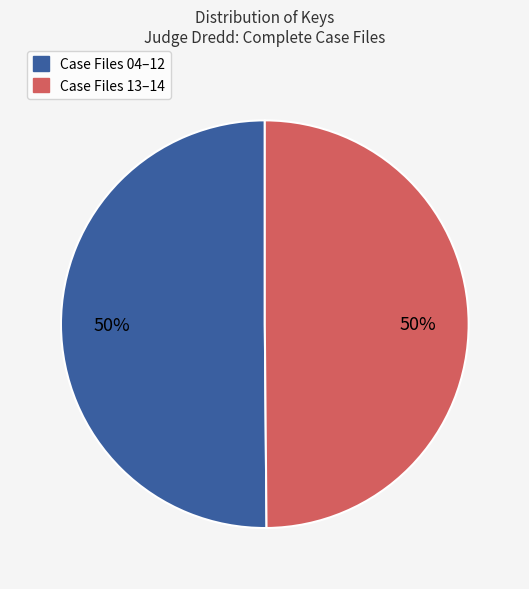

How many segments does this pie chart have?

2